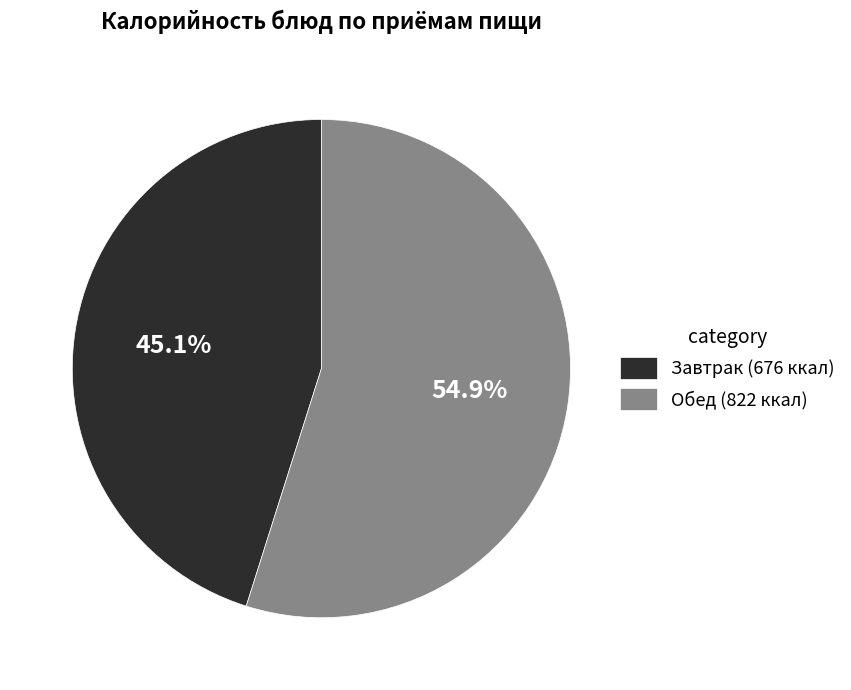

What is the largest slice in the pie chart?

Обед (822 ккал)